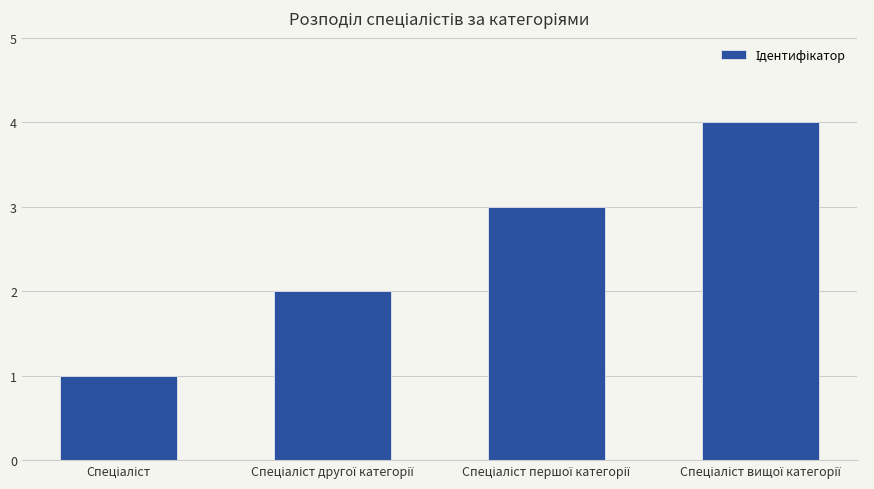

What is the greatest value displayed?

4